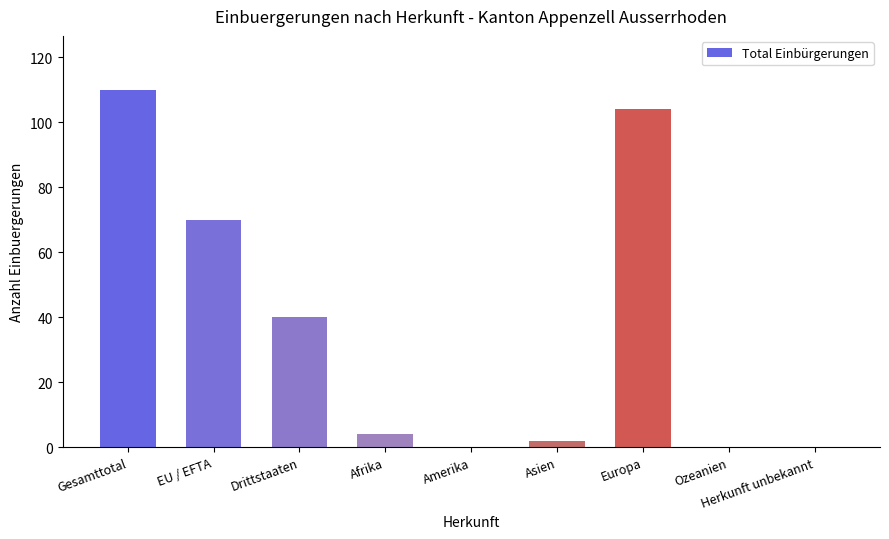

What is the change in value from Drittstaaten to Amerika?

-40